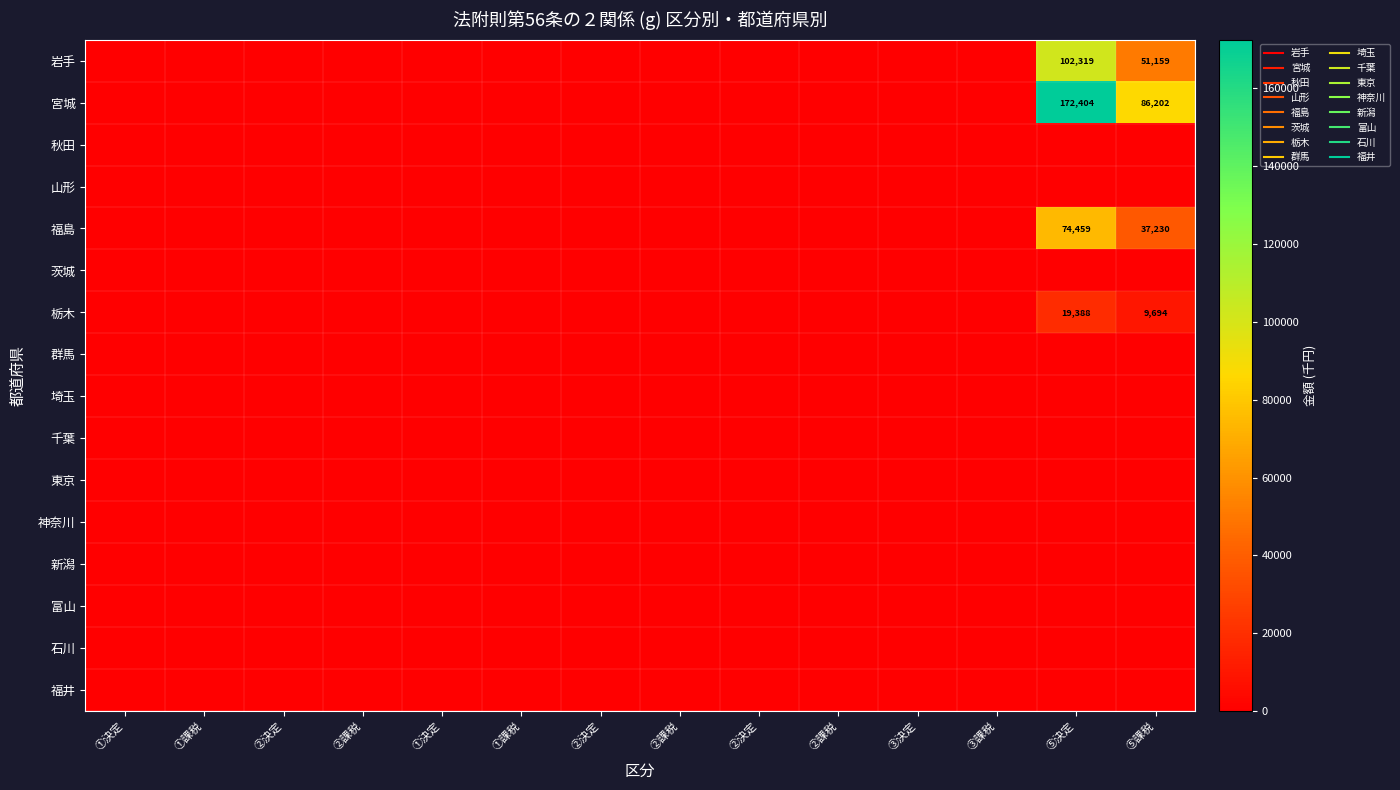

At which category is the sum across all series the highest?

⑤決定